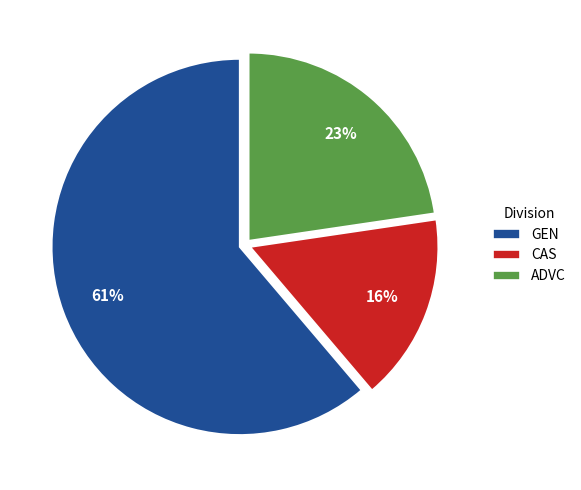

Is it true that ADVC is 28% of the pie?

False